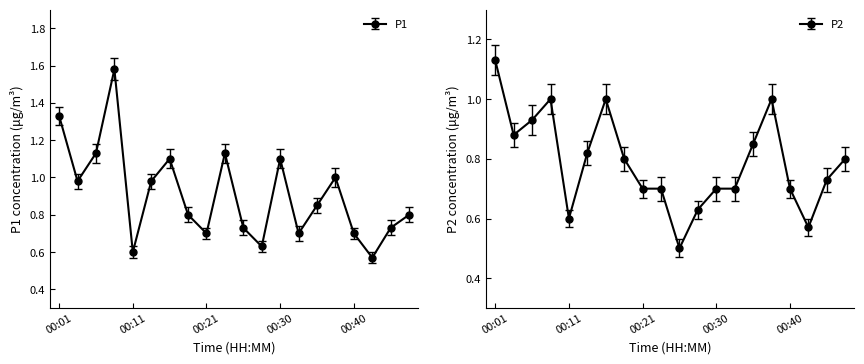

What is the difference between the second highest and minimum values in the P1 series?

0.8